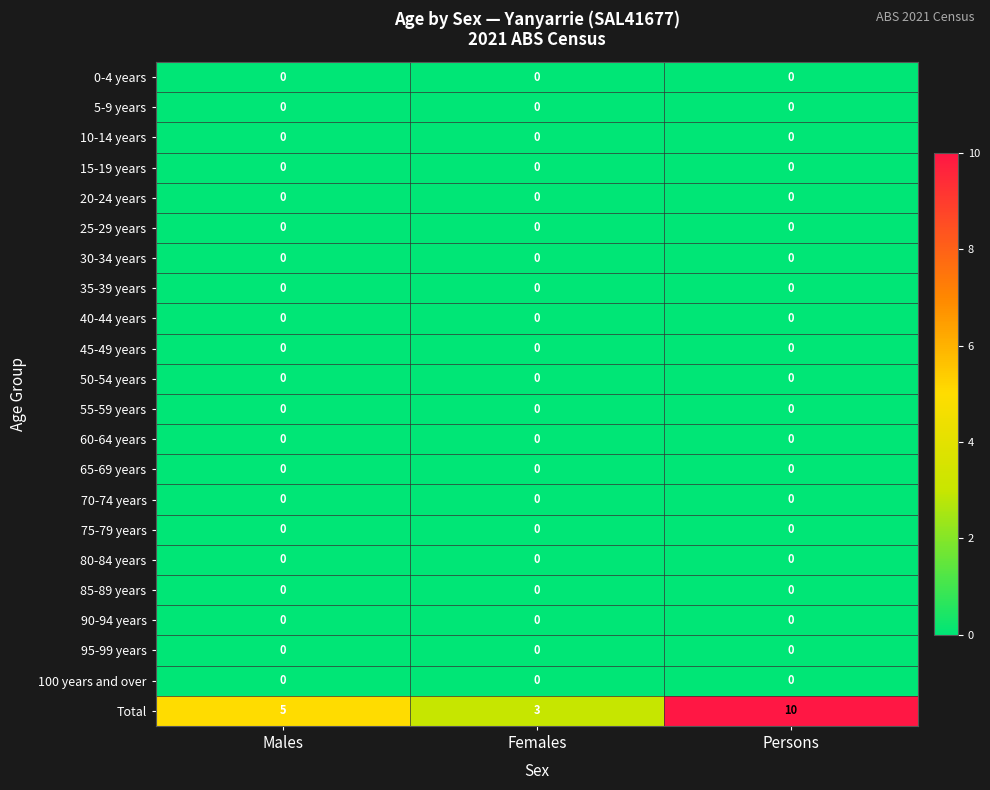

At which category is the sum across all series the highest?

Persons